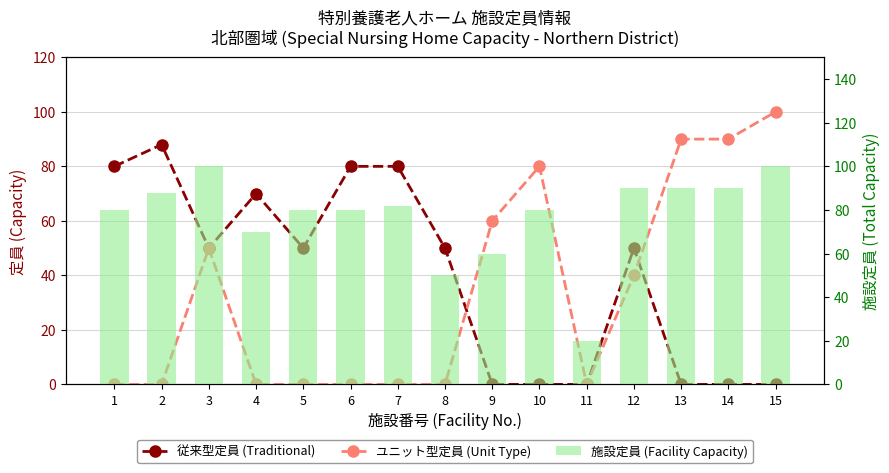

What is the sum of all 従来型定員 (Traditional) values?

598